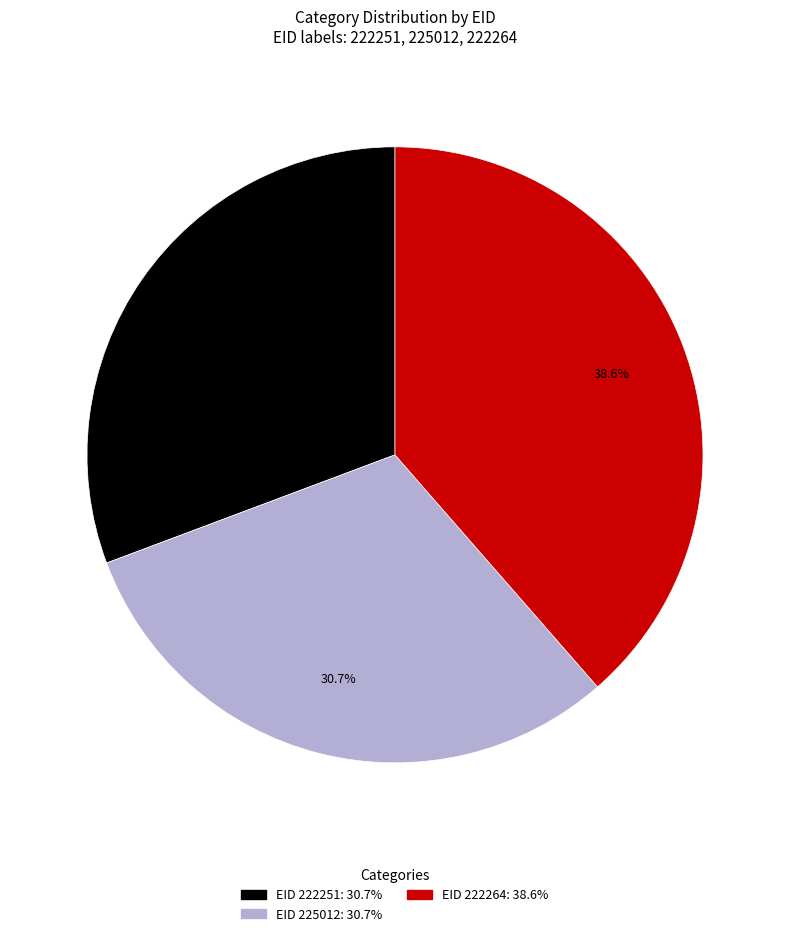

To the nearest percent, what is the average slice percentage?

33%